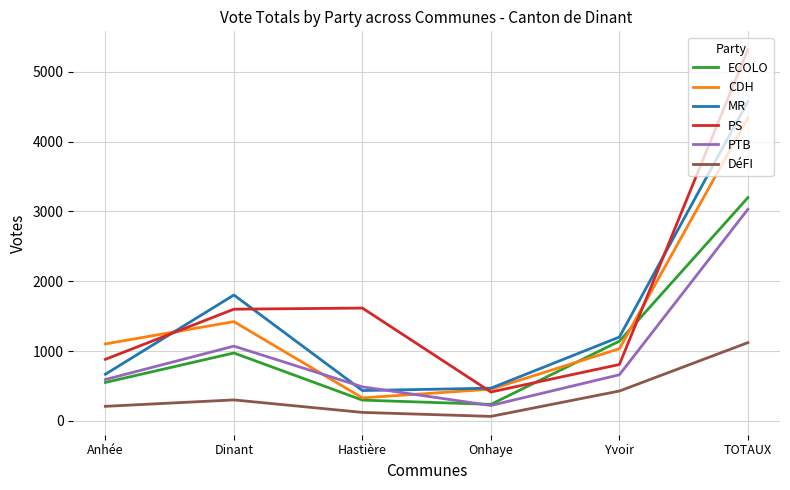

How many lines are shown in the chart?

6